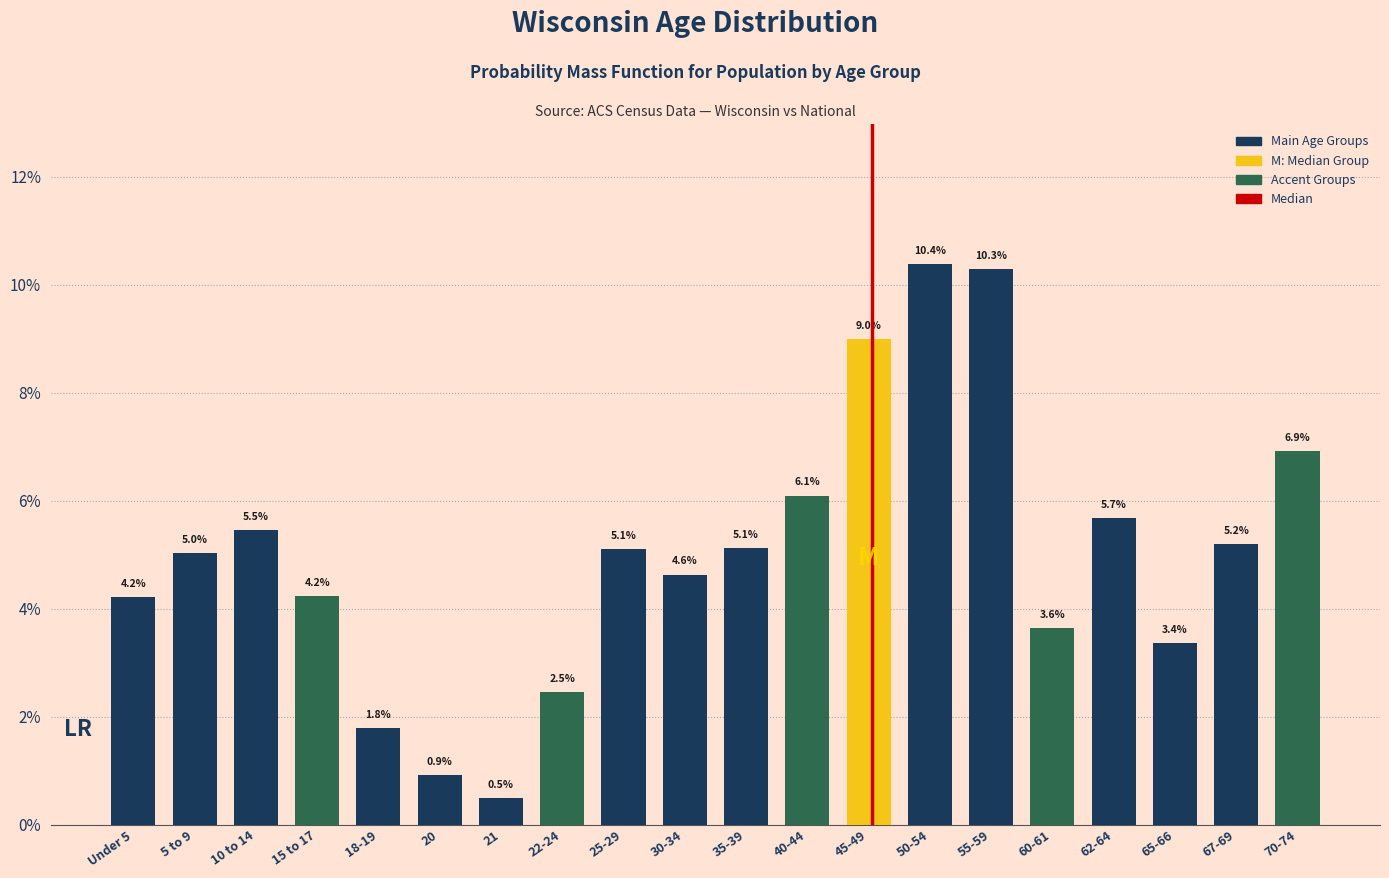

Reading right to left, what are all the values shown in this chart?

70-74=6.9	67-69=5.2	65-66=3.4	62-64=5.7	60-61=3.6	55-59=10.3	50-54=10.4	45-49=9.0	40-44=6.1	35-39=5.1	30-34=4.6	25-29=5.1	22-24=2.5	21=0.5	20=0.9	18-19=1.8	15 to 17=4.2	10 to 14=5.5	5 to 9=5.0	Under 5=4.2